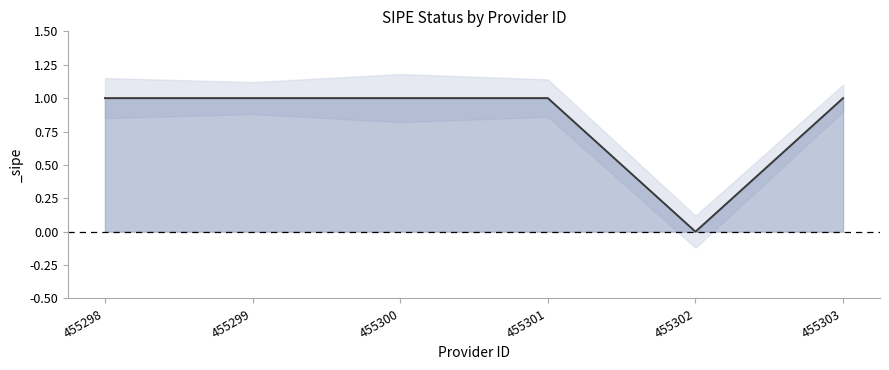

Rank the categories by value from highest to lowest.

455298, 455299, 455300, 455301, 455303, 455302